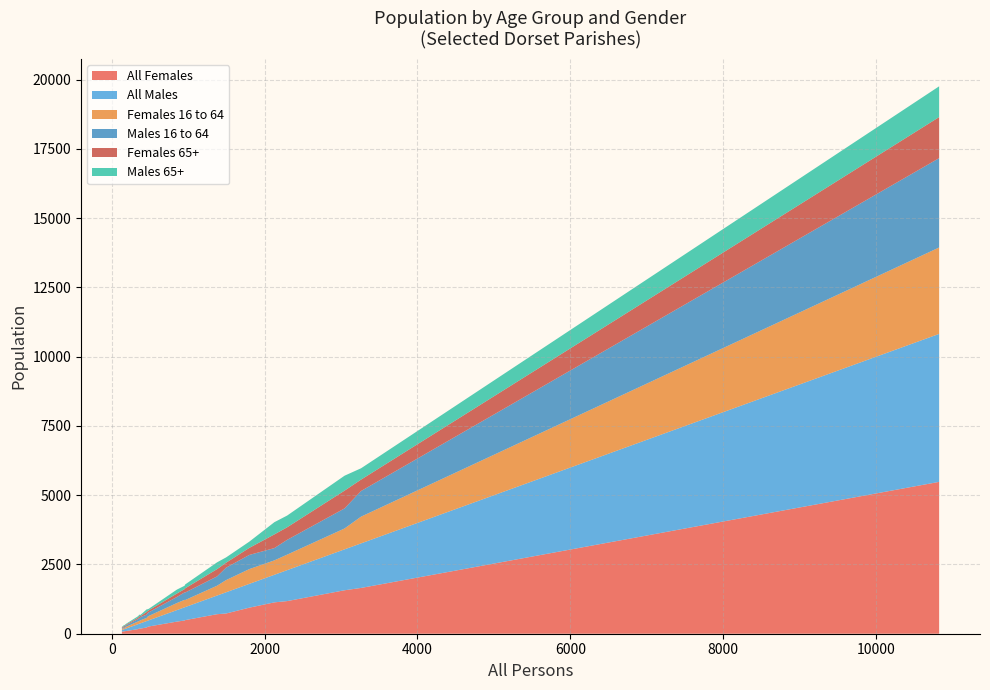

Reading left to right, what are all the values shown in this chart?

All Females: Wimborne St. Giles=185	Abbotsbury=245	Affpuddle=226	Alderholt=1653	Allington=477	Alton Pancras=80	Arne=705	Ashmore=82	Askerswell=90	Beaminster=1569	Bere Regis=940	Bincombe=261	Bishop's Caundle=164	Blandford Forum=5482	Blandford St. Mary=730	Bloxworth=98	Bothenhampton=1132	Bourton=437	Bradford Abbas=491	Bradford Peverell=195	Bradpole=1178
All Males: Wimborne St. Giles=192	Abbotsbury=223	Affpuddle=232	Alderholt=1609	Allington=476	Alton Pancras=53	Arne=673	Ashmore=77	Askerswell=77	Beaminster=1477	Bere Regis=859	Bincombe=223	Bishop's Caundle=177	Blandford Forum=5342	Blandford St. Mary=766	Bloxworth=90	Bothenhampton=996	Bourton=415	Bradford Abbas=470	Bradford Peverell=169	Bradpole=1117
Females 16 to 64: Wimborne St. Giles=108	Abbotsbury=141	Affpuddle=114	Alderholt=965	Allington=270	Alton Pancras=47	Arne=355	Ashmore=42	Askerswell=36	Beaminster=754	Bere Regis=533	Bincombe=156	Bishop's Caundle=97	Blandford Forum=3119	Blandford St. Mary=440	Bloxworth=61	Bothenhampton=520	Bourton=255	Bradford Abbas=255	Bradford Peverell=102	Bradpole=560
Males 16 to 64: Wimborne St. Giles=117	Abbotsbury=133	Affpuddle=119	Alderholt=925	Allington=269	Alton Pancras=34	Arne=336	Ashmore=33	Askerswell=34	Beaminster=724	Bere Regis=511	Bincombe=132	Bishop's Caundle=88	Blandford Forum=3226	Blandford St. Mary=449	Bloxworth=55	Bothenhampton=444	Bourton=219	Bradford Abbas=271	Bradford Peverell=101	Bradpole=534
Females 65+: Wimborne St. Giles=37	Abbotsbury=73	Affpuddle=96	Alderholt=412	Allington=118	Alton Pancras=21	Arne=263	Ashmore=38	Askerswell=40	Beaminster=642	Bere Regis=255	Bincombe=73	Bishop's Caundle=47	Blandford Forum=1482	Blandford St. Mary=179	Bloxworth=28	Bothenhampton=494	Bourton=124	Bradford Abbas=153	Bradford Peverell=69	Bradpole=454
Males 65+: Wimborne St. Giles=42	Abbotsbury=67	Affpuddle=95	Alderholt=409	Allington=122	Alton Pancras=13	Arne=245	Ashmore=36	Askerswell=35	Beaminster=539	Bere Regis=224	Bincombe=54	Bishop's Caundle=54	Blandford Forum=1111	Blandford St. Mary=191	Bloxworth=26	Bothenhampton=441	Bourton=142	Bradford Abbas=139	Bradford Peverell=55	Bradpole=423